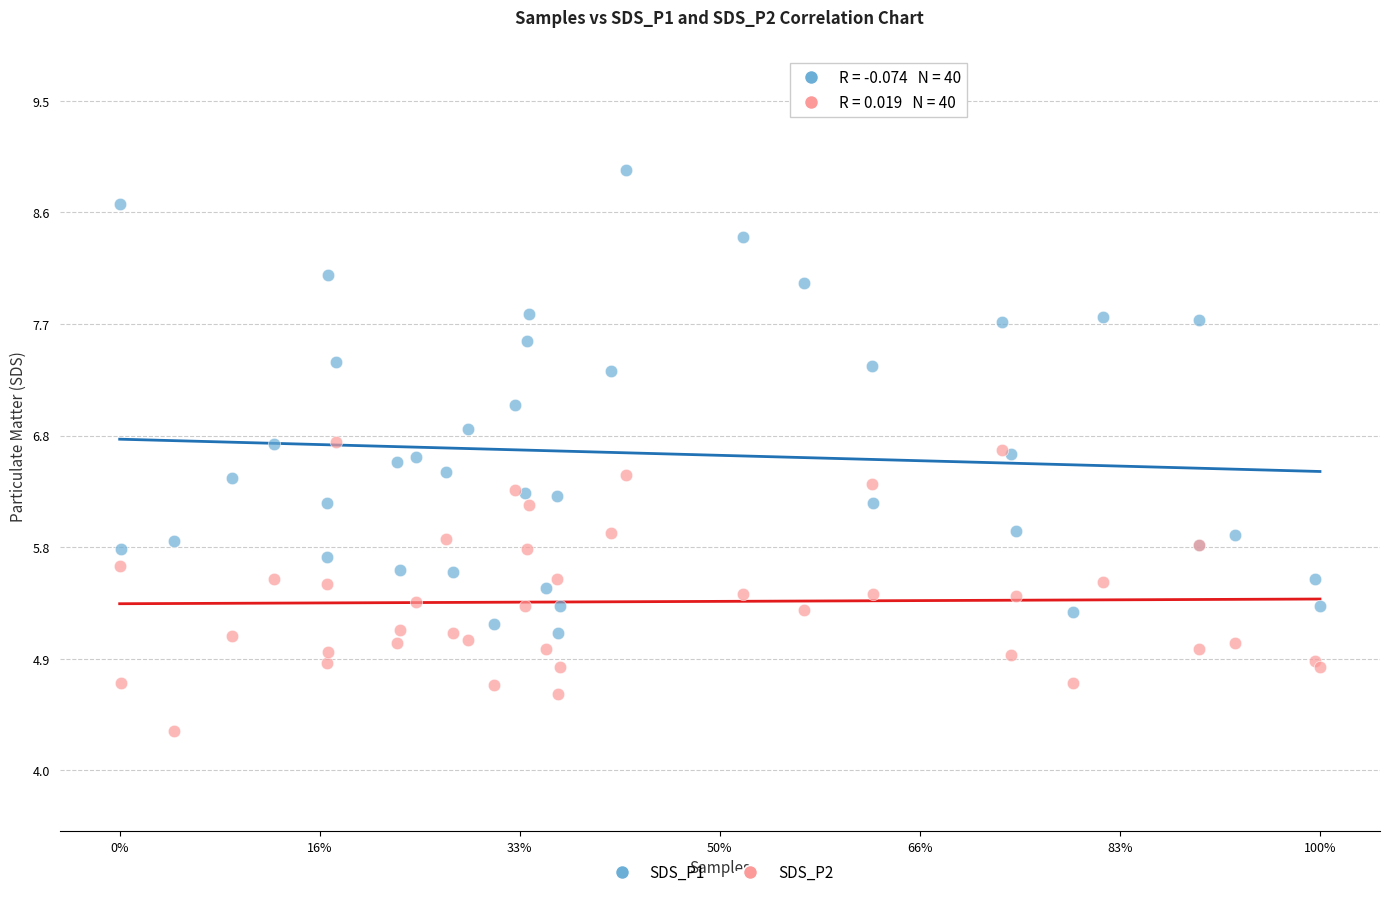

What are all the series names shown in the legend?

SDS_P1, SDS_P2